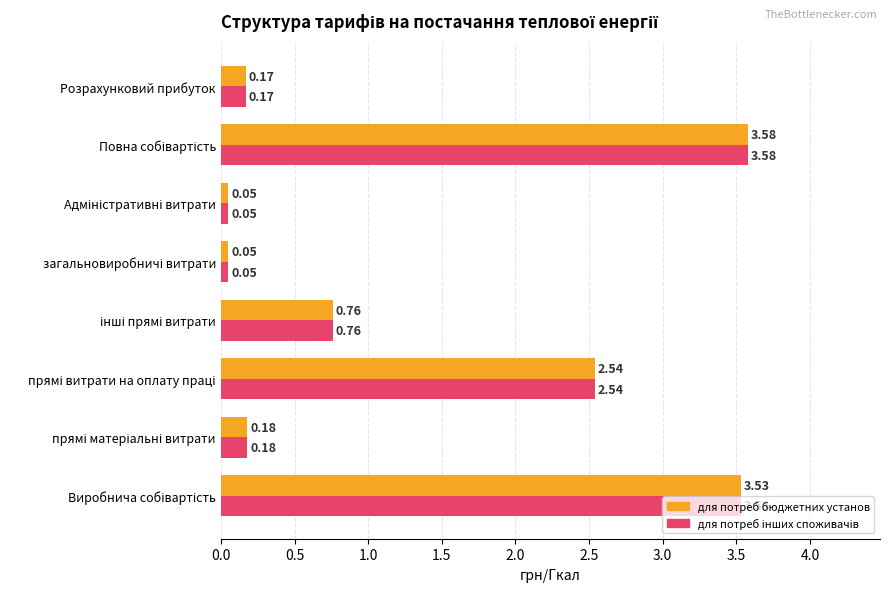

At how many categories does at least one series exceed 0?

8